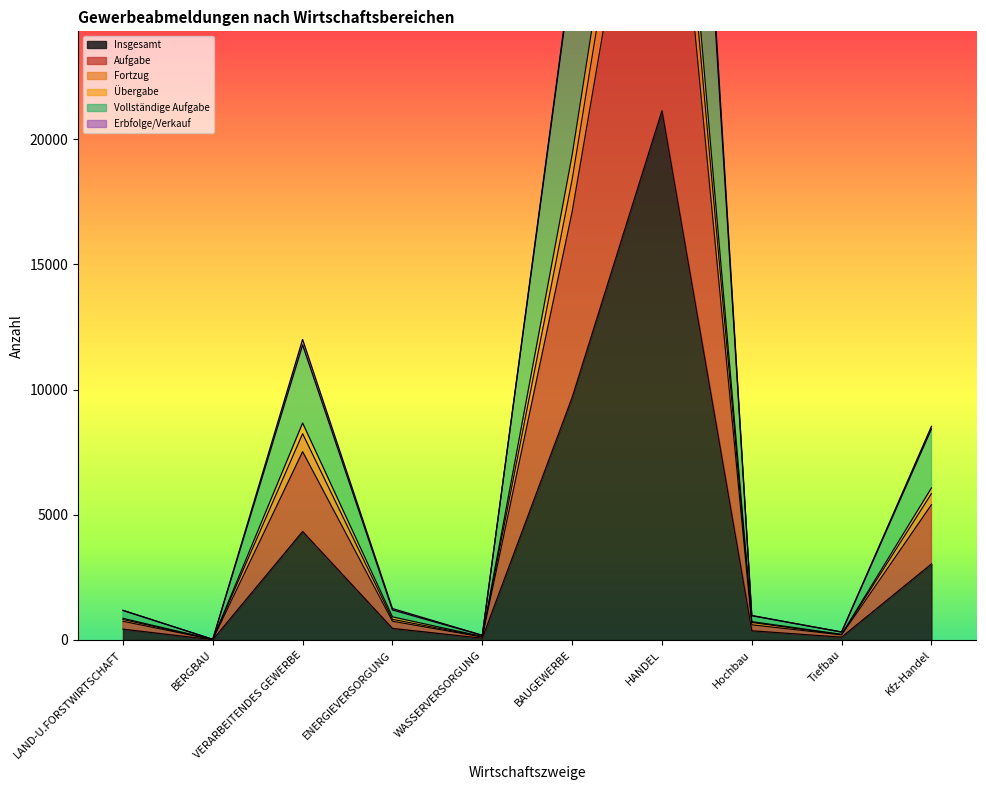

True or false: Aufgabe and Insgesamt intersect in this chart.

False